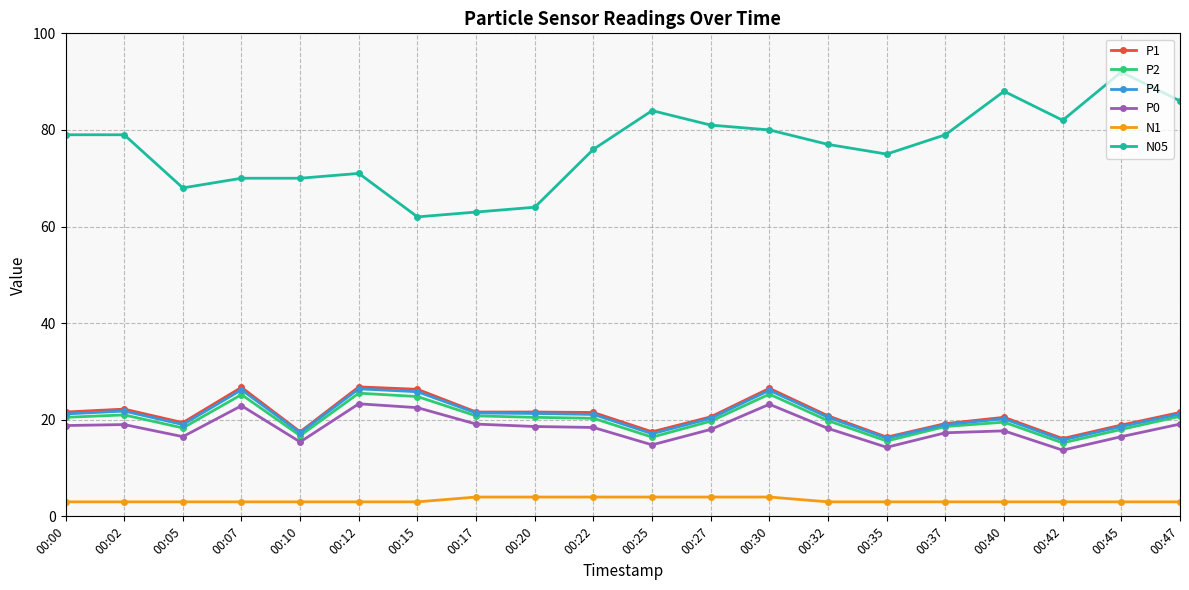

Which series has the largest range (max minus min)?

N05